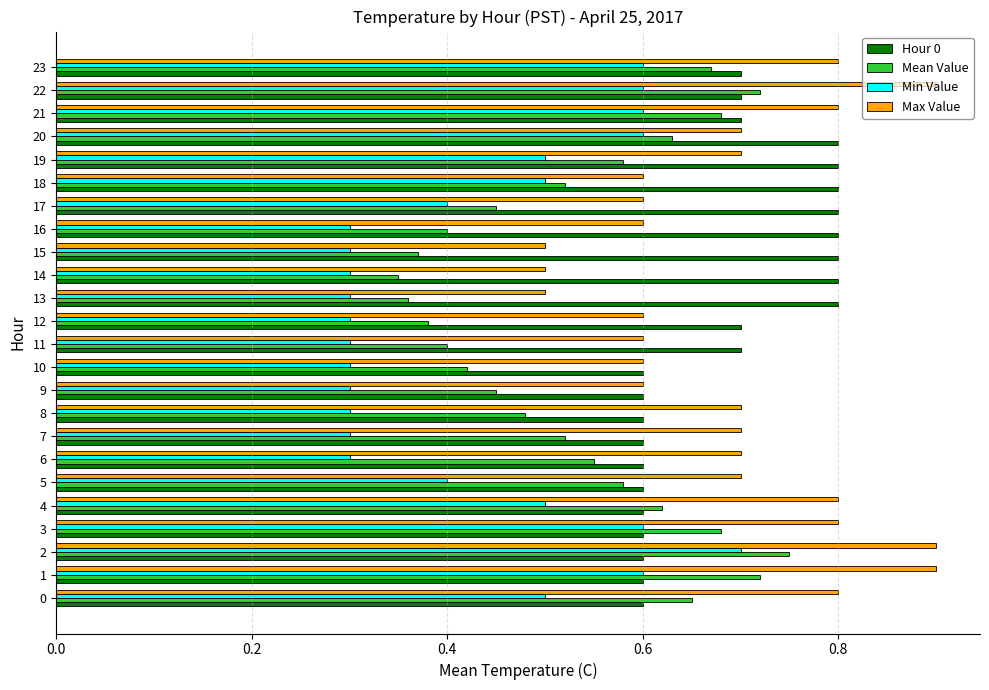

At how many categories does at least one series exceed 0?

24